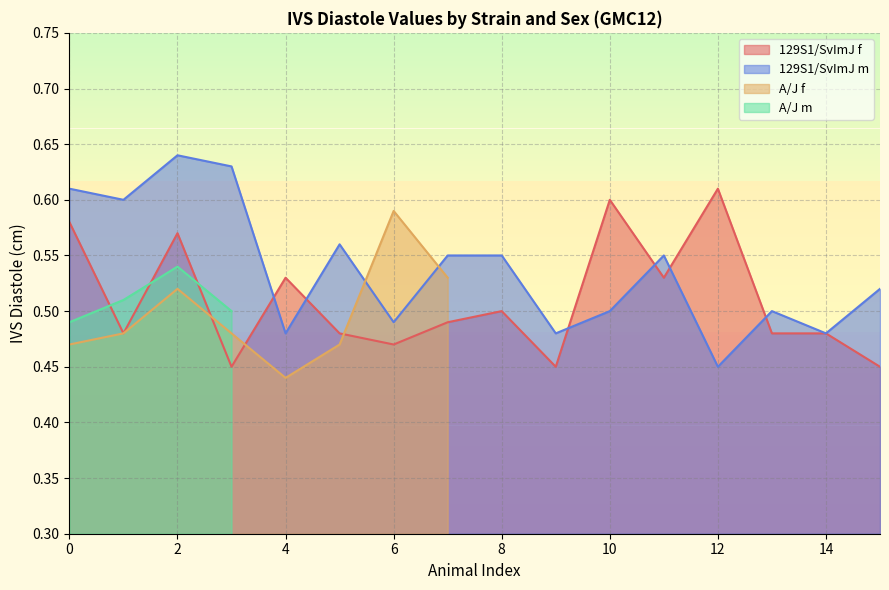

What is the change in value from 0 to 14?

-0.1